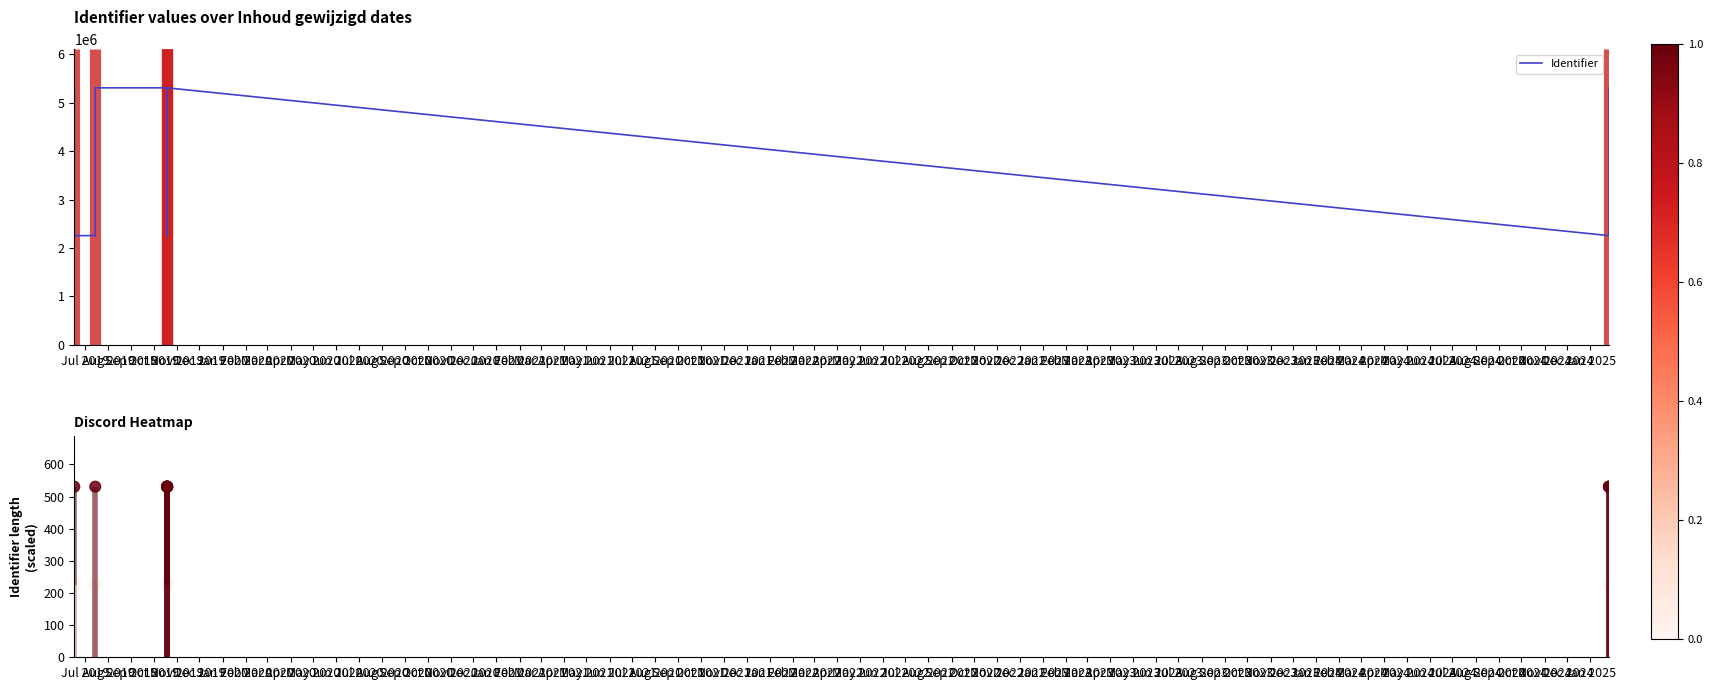

At how many categories does at least one series exceed 3029987?

11